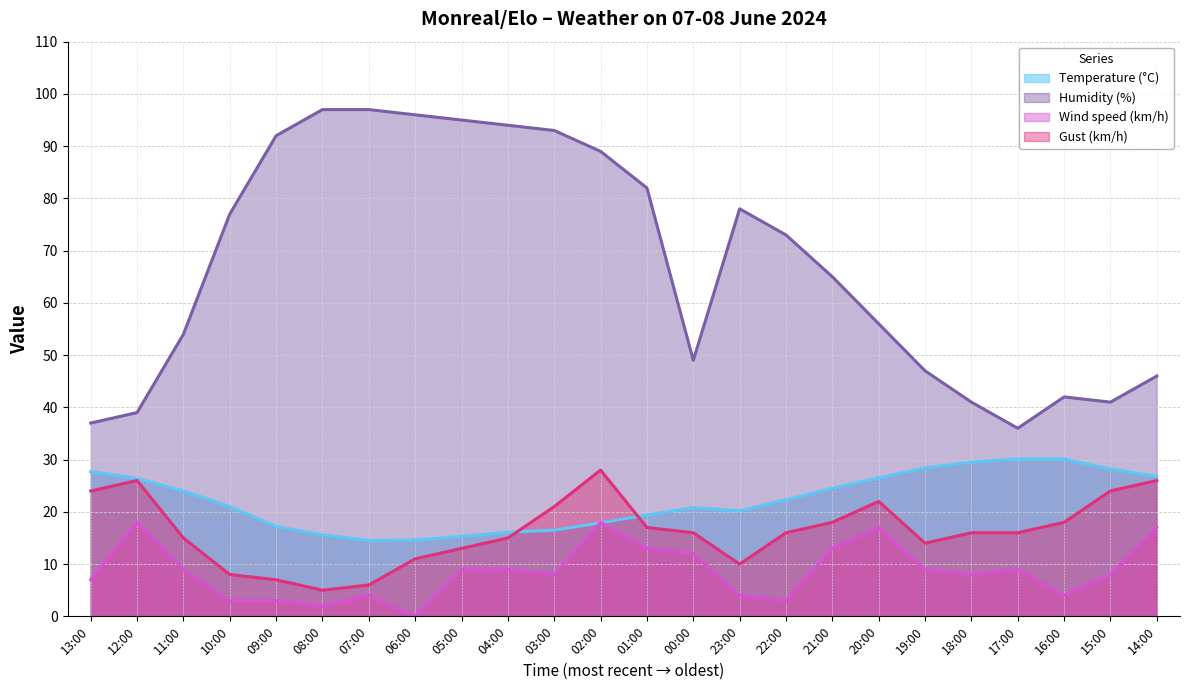

Is the value of Gust (km/h) at 13:00 greater than the value of Humidity (%) at 03:00?

No